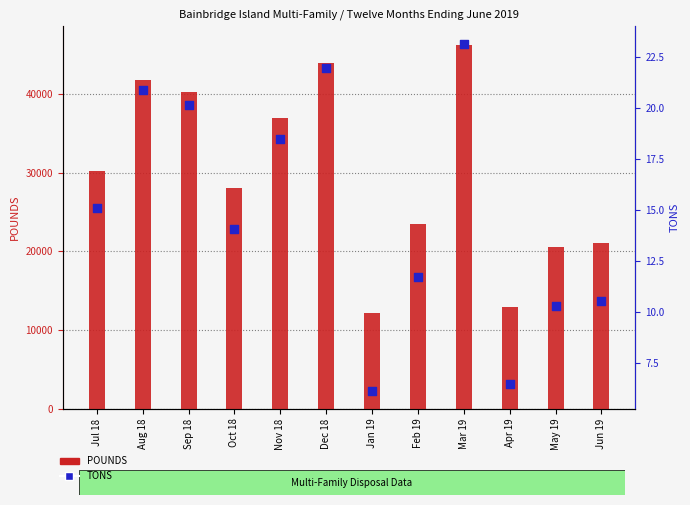

At how many categories does at least one series exceed 28344?

6